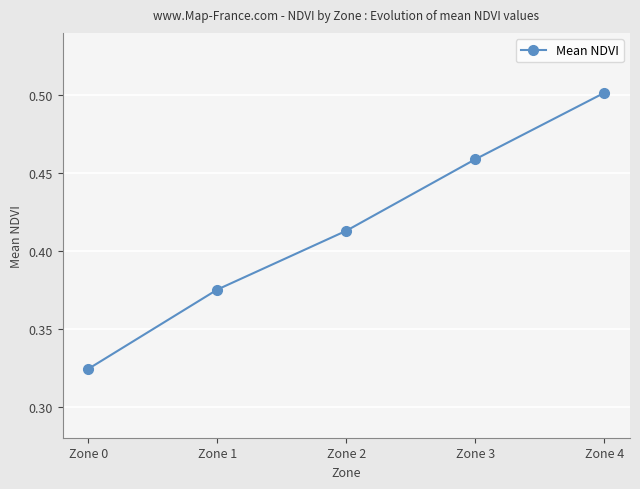

What is the difference between the second highest and second lowest values?

0.1